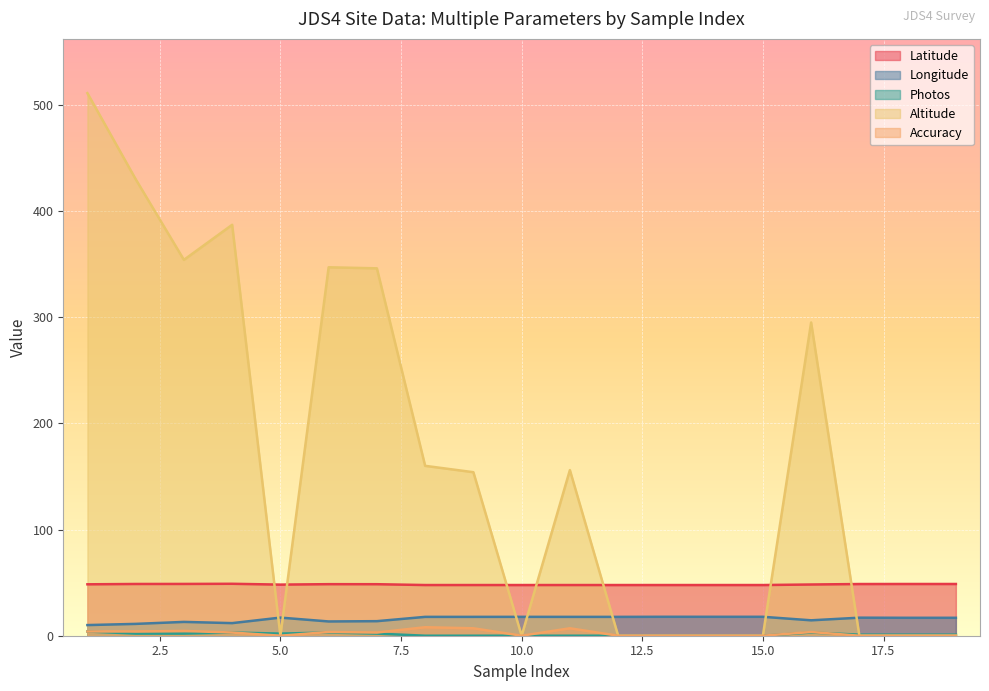

How many lines are shown in the chart?

5